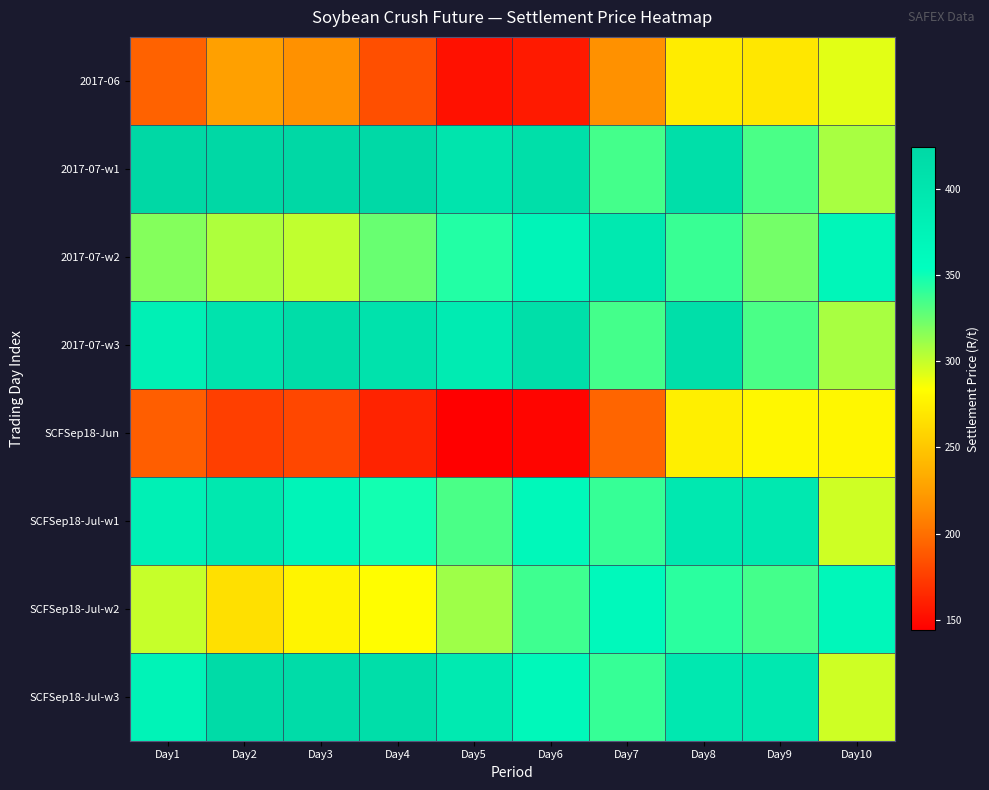

At how many categories does at least one series exceed 190?

10